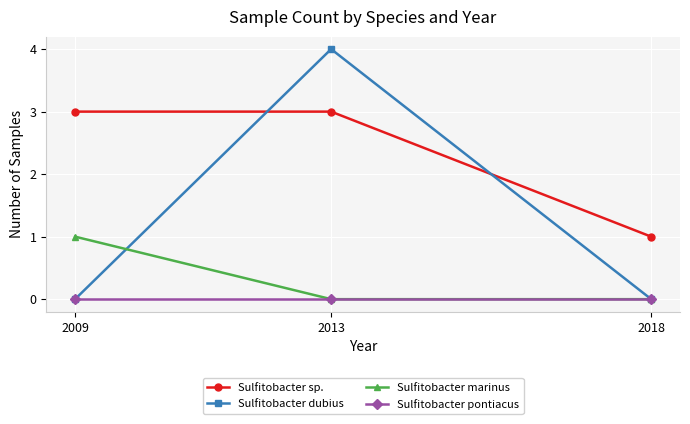

What are all the series names shown in the legend?

Sulfitobacter sp., Sulfitobacter dubius, Sulfitobacter marinus, Sulfitobacter pontiacus